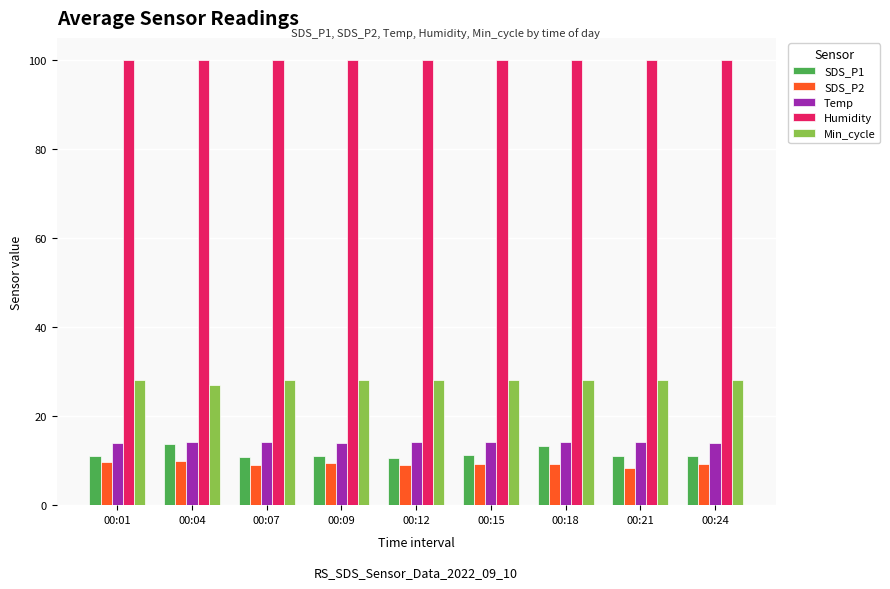

What is the sum of the SDS_P2 values at 00:07 and 00:24?

18.1